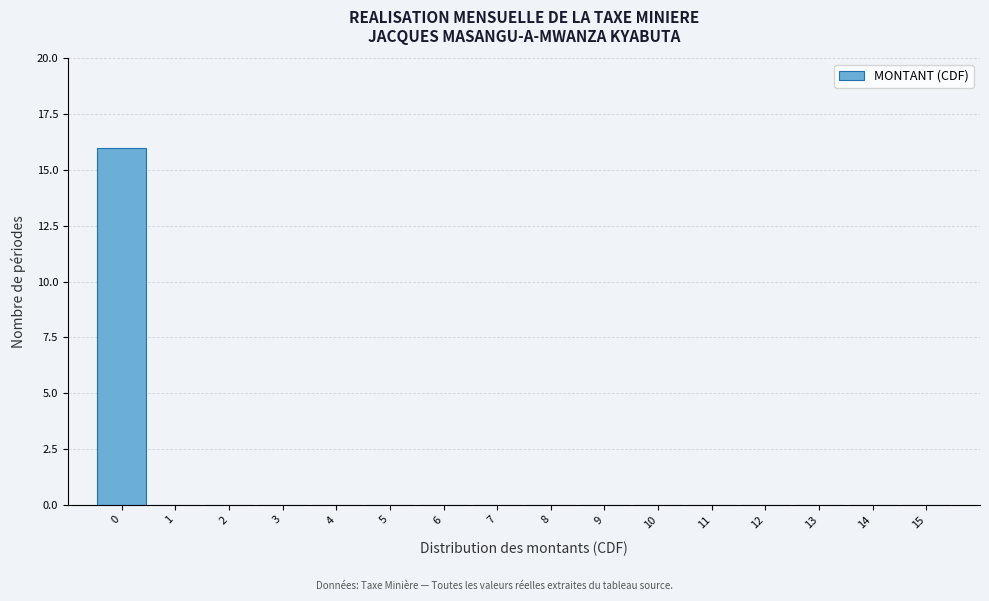

Reading right to left, transcribe all the data shown in this chart.

15=0	14=0	13=0	12=0	11=0	10=0	9=0	8=0	7=0	6=0	5=0	4=0	3=0	2=0	1=0	0=16